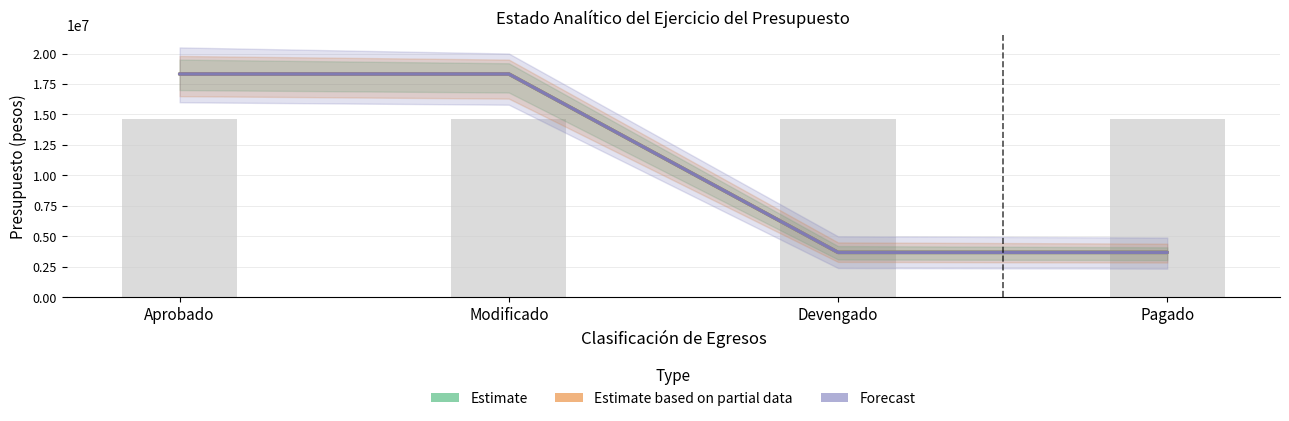

What position from the right is Modificado?

3